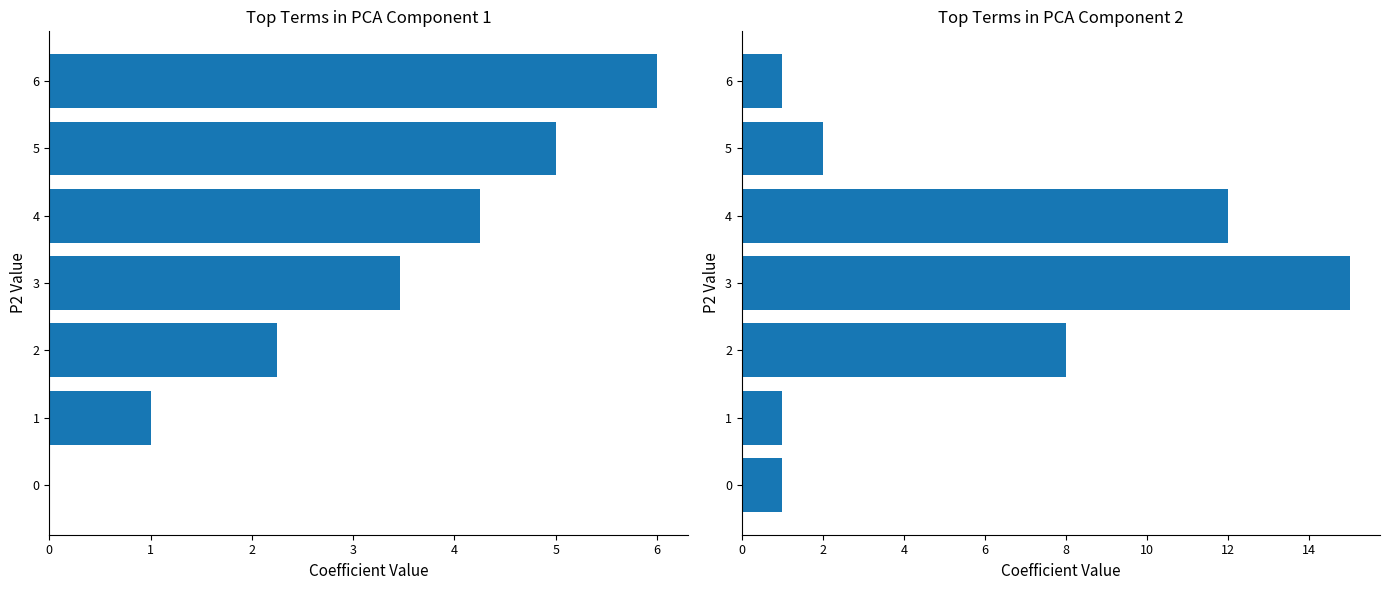

Which category has the highest value in the P1 mean per P2 bin series?

6